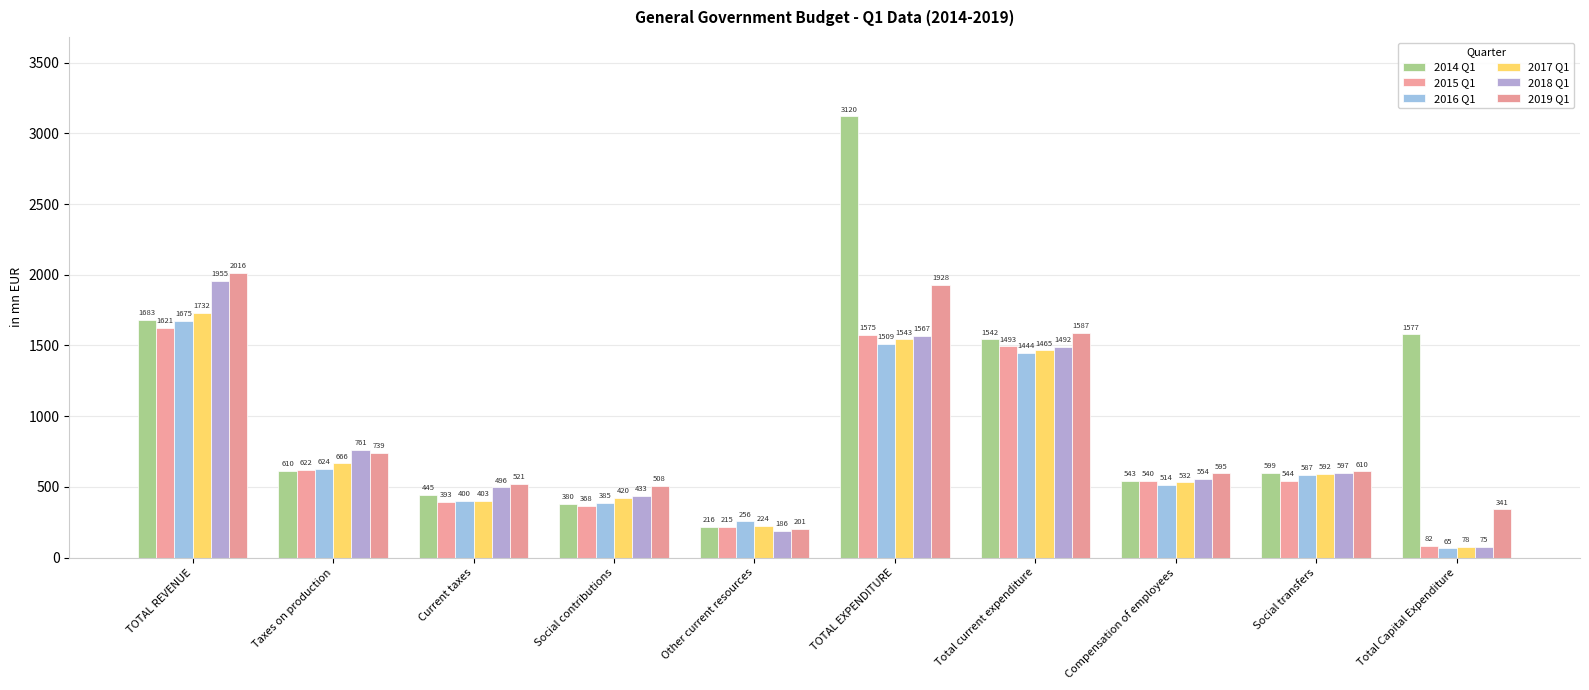

At which category is the sum across all series the highest?

TOTAL EXPENDITURE